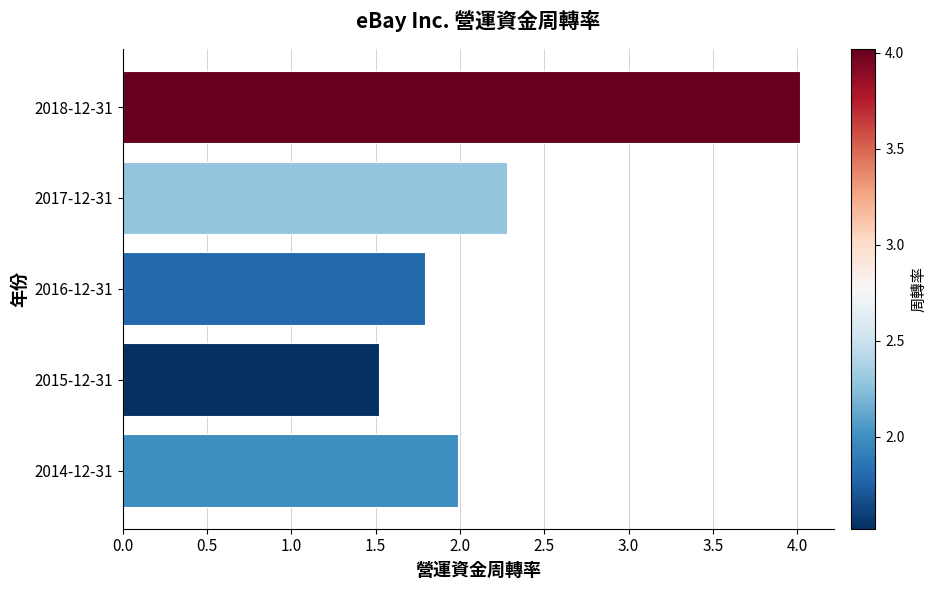

Reading top to bottom, transcribe all the data shown in this chart.

2018-12-31=4.0	2017-12-31=2.3	2016-12-31=1.8	2015-12-31=1.5	2014-12-31=2.0